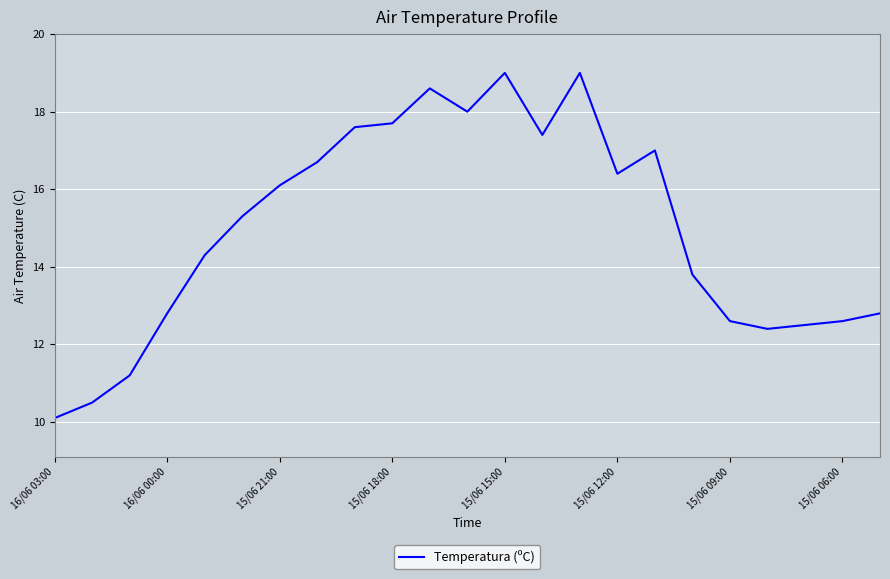

What is the smallest value displayed?

10.1